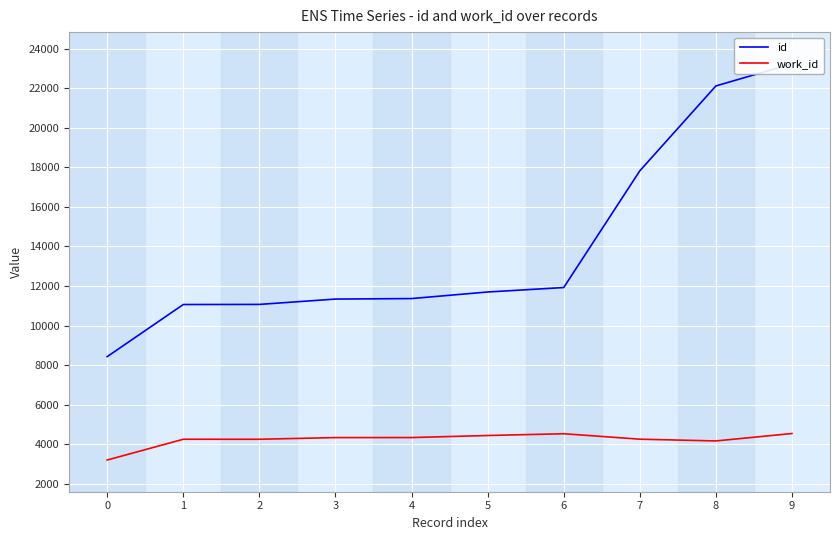

What is the difference between the maximum and minimum values in the work_id series?

1340